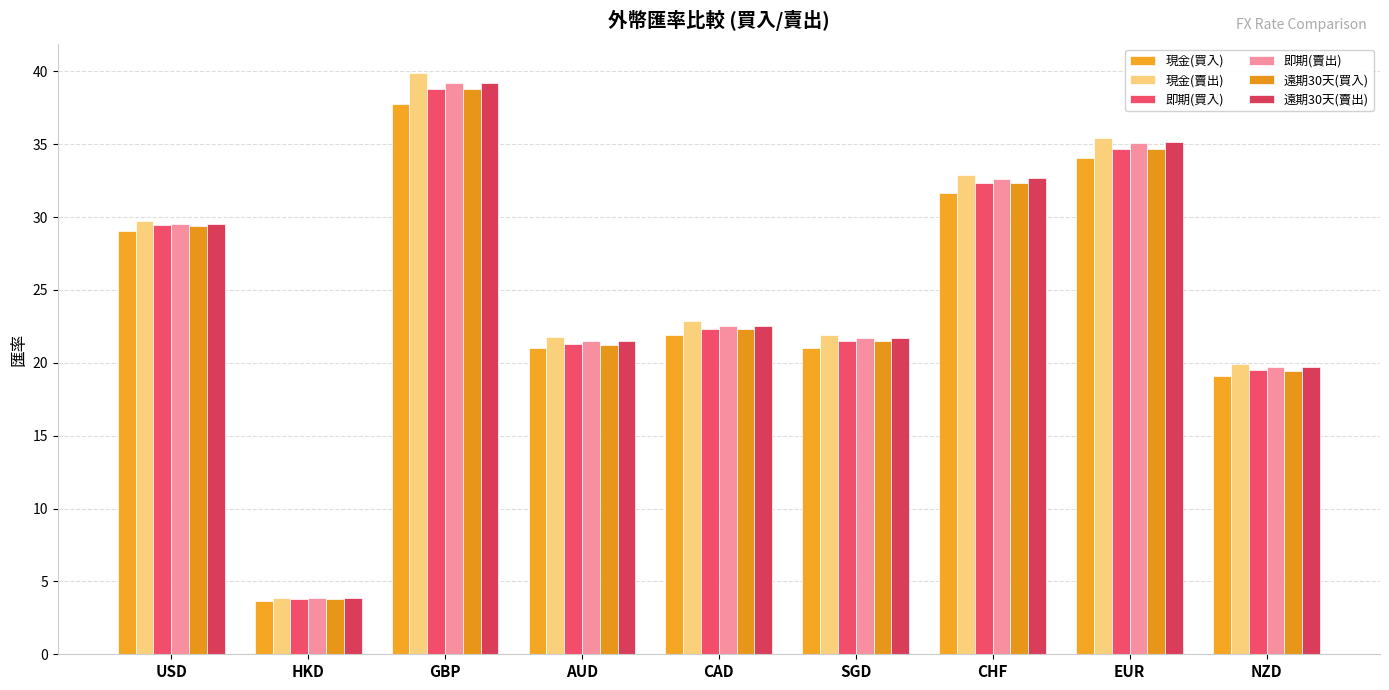

At which label is 即期(賣出) closest to 21?

AUD